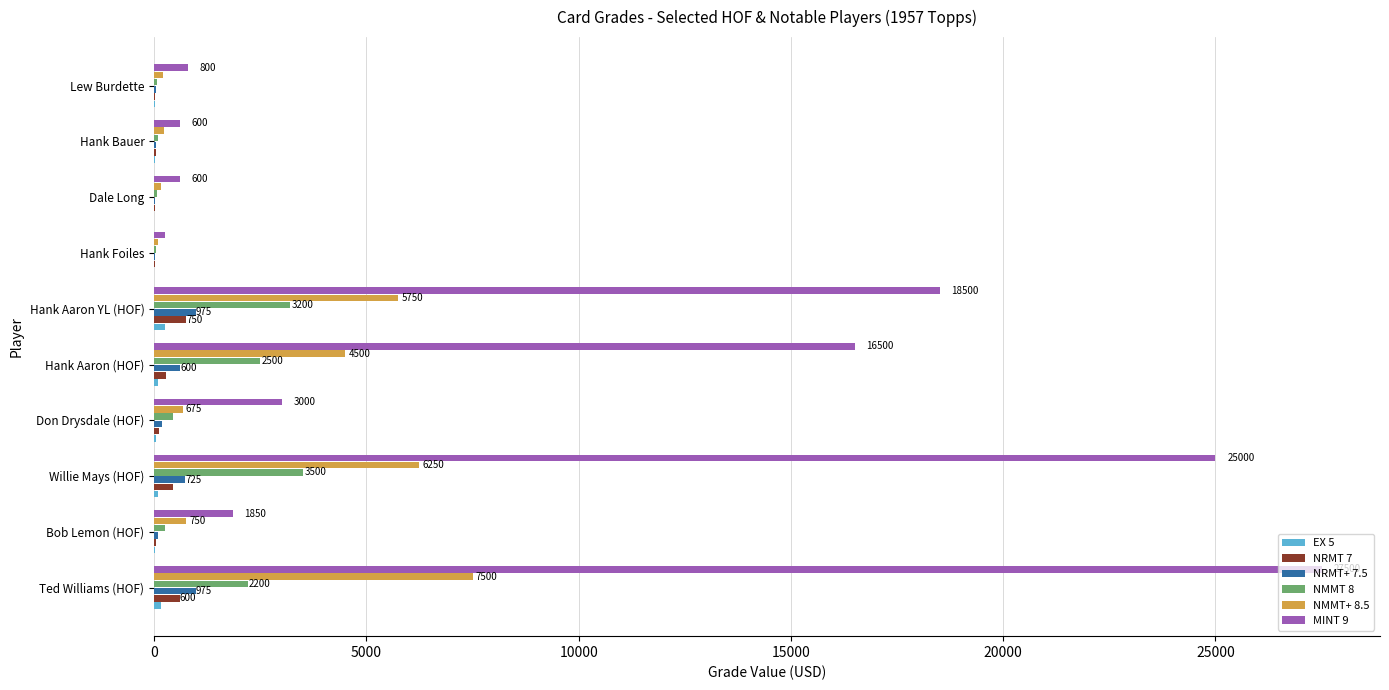

Is it true that NMMT 8 equals 2106 at Hank Aaron YL (HOF)?

False